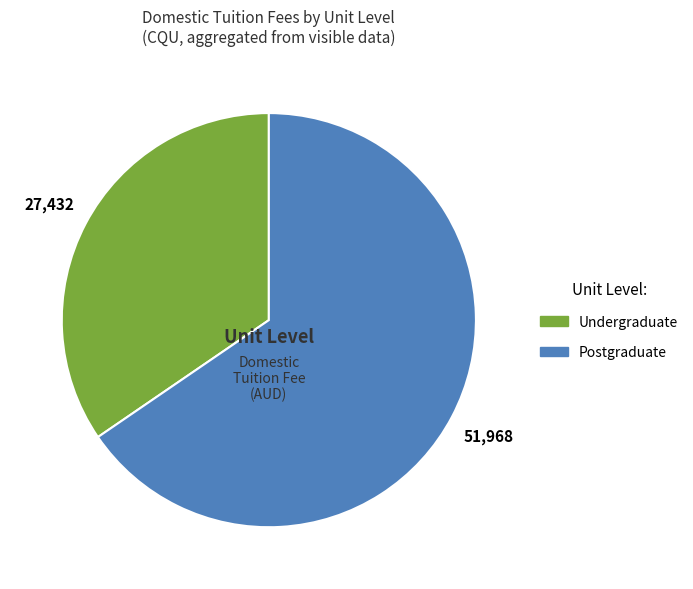

Is it true that Postgraduate is 54% of the pie?

False